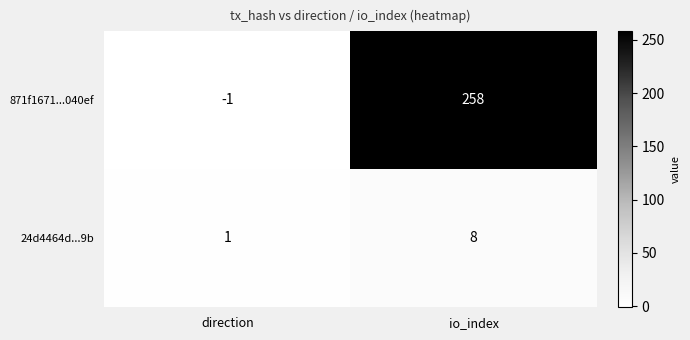

What is the smallest value displayed?

-1